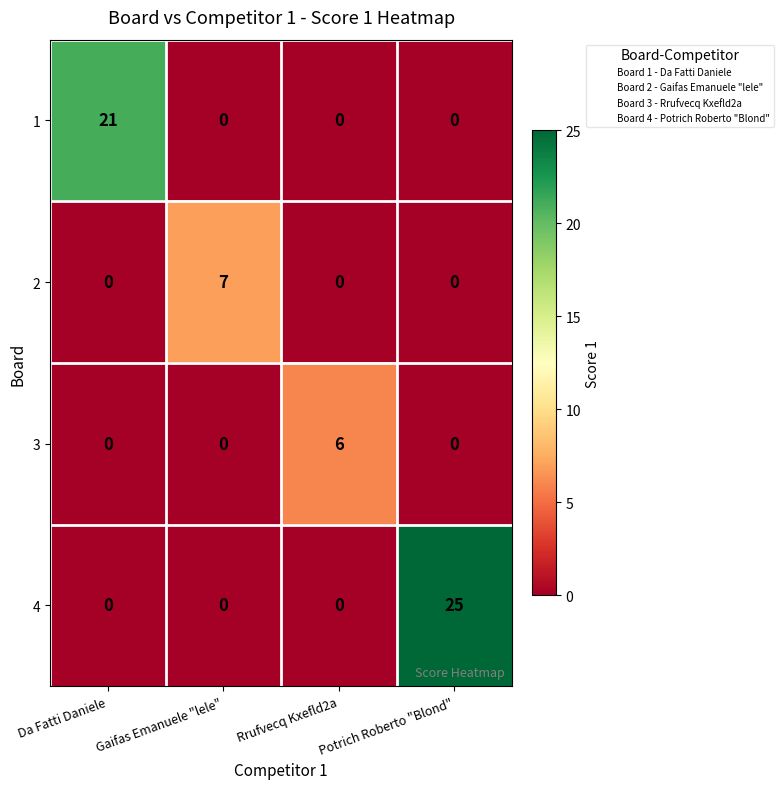

What is the difference between the maximum and second lowest values in the 3 series?

6